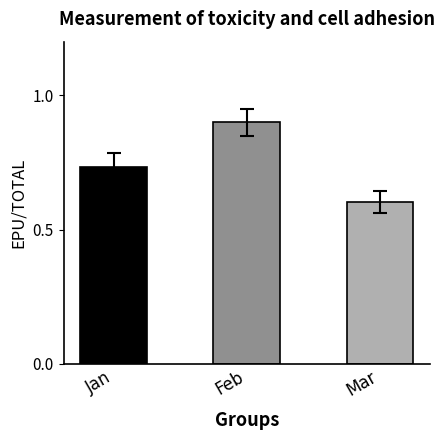

Are the bars horizontal?

No